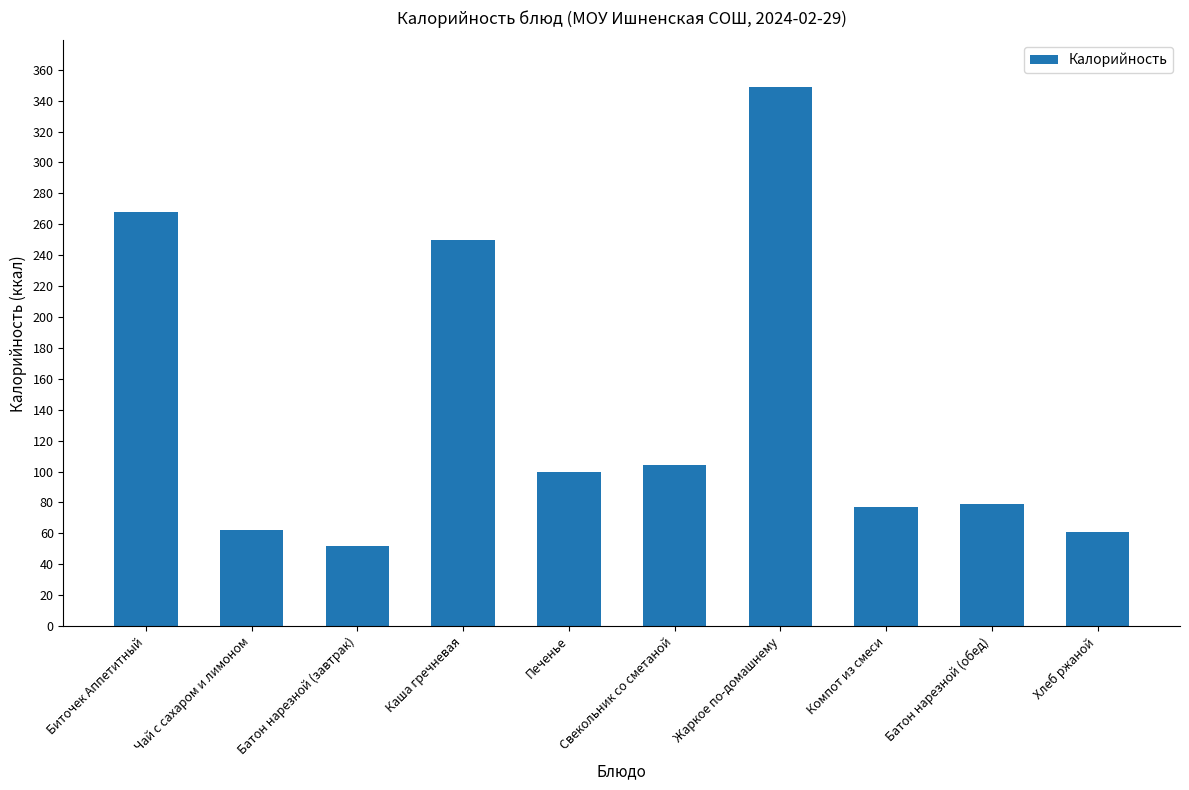

What is the difference between the maximum and second lowest values?

288